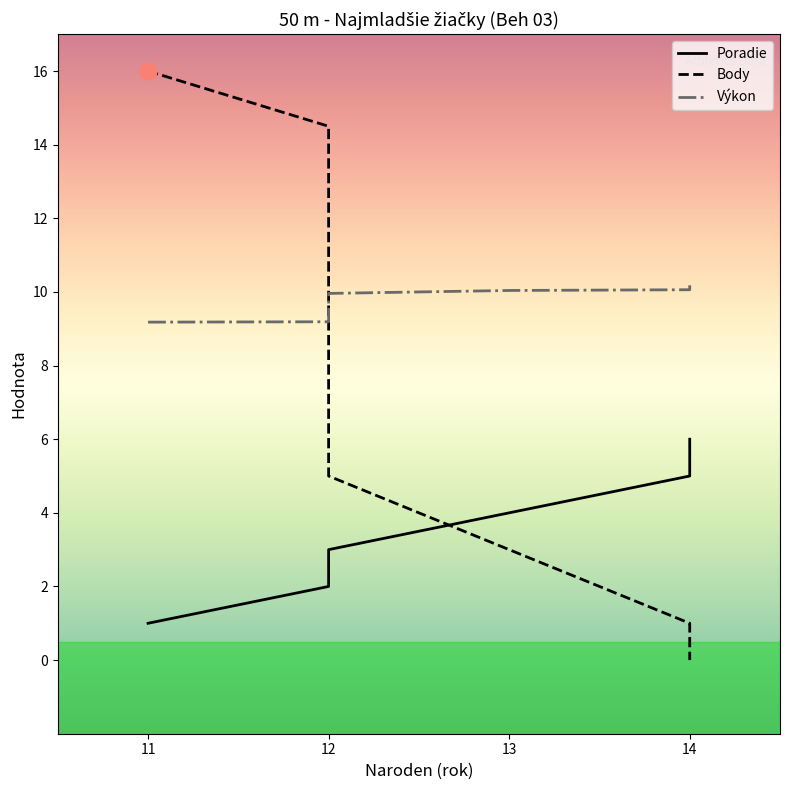

What is the value of the Poradie point at the 1st from the left?

1.0